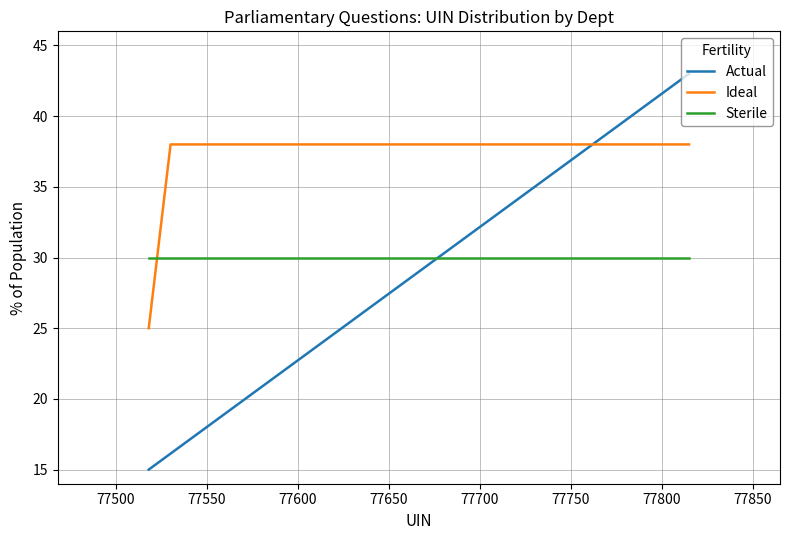

List the series in order of their peak value, lowest first.

Sterile, Ideal, Actual